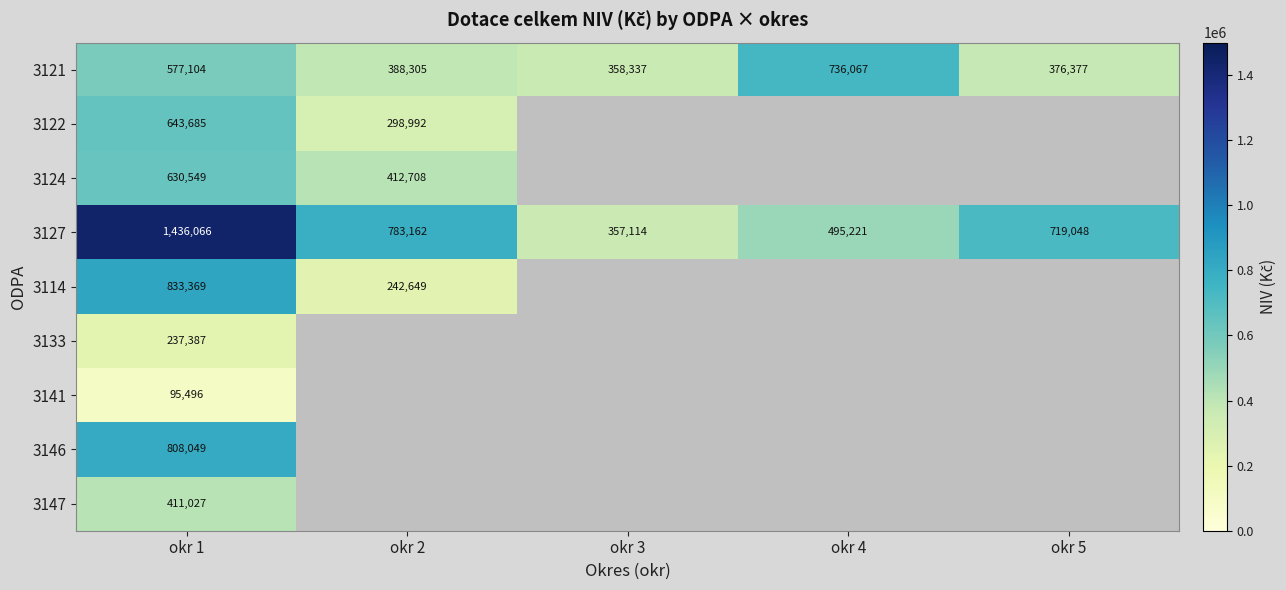

The 3127 series shows 719048 at okr 5. True or false?

True